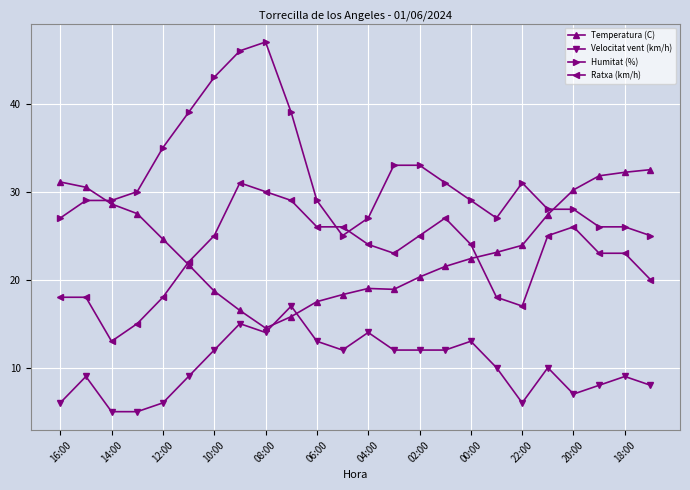

True or false: Temperatura (C) and Humitat (%) intersect in this chart.

True